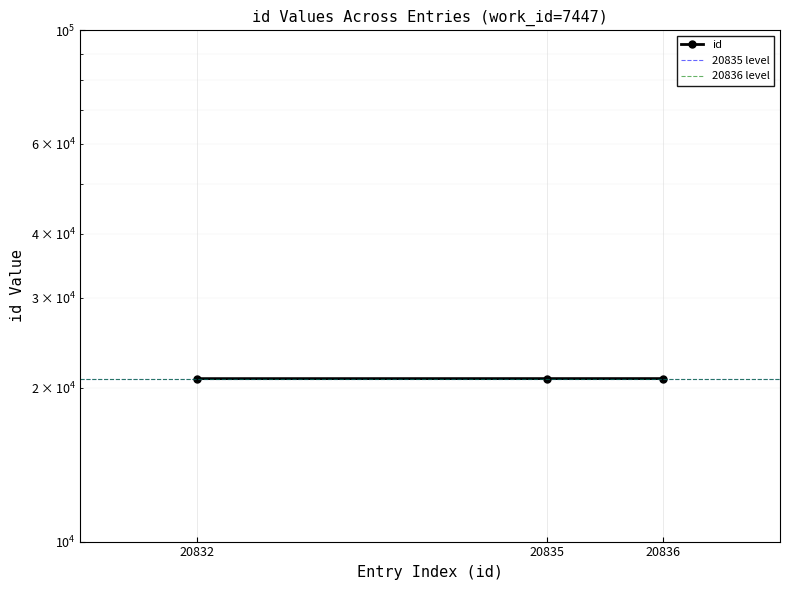

Which category has the highest value across all series?

20836